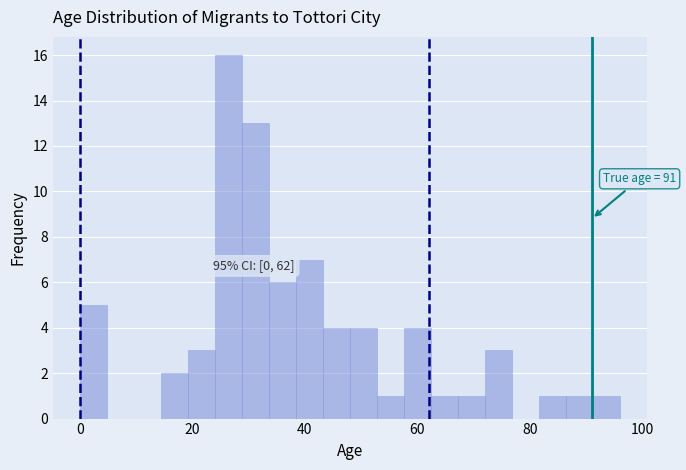

Around what value on the x-axis is the tallest bar? Give the approximate position of its centre, as read against the axis.

26